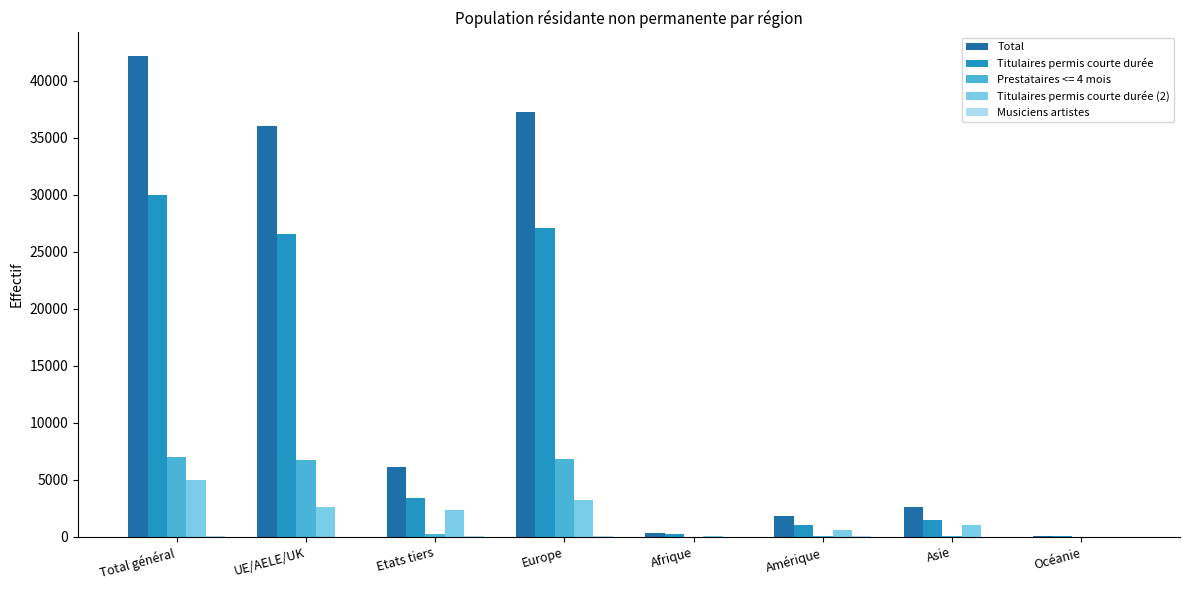

Are the bars grouped side by side (vs. stacked)?

Yes